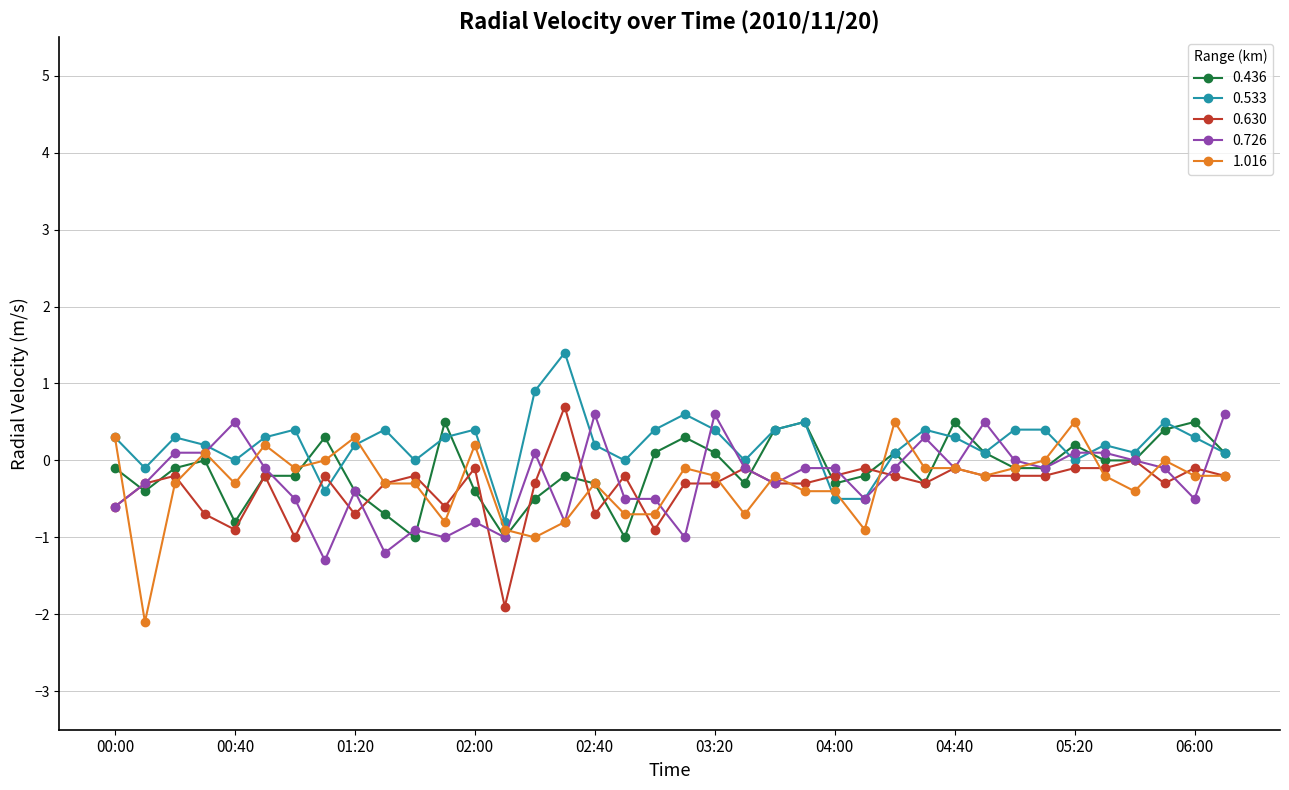

What is the value of the 1.016 point at the 5th from the left?

-0.3